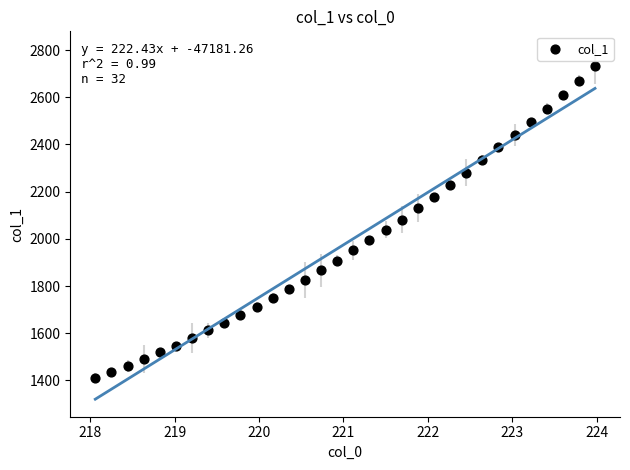

What is the range of X values (max minus min)?

5.9